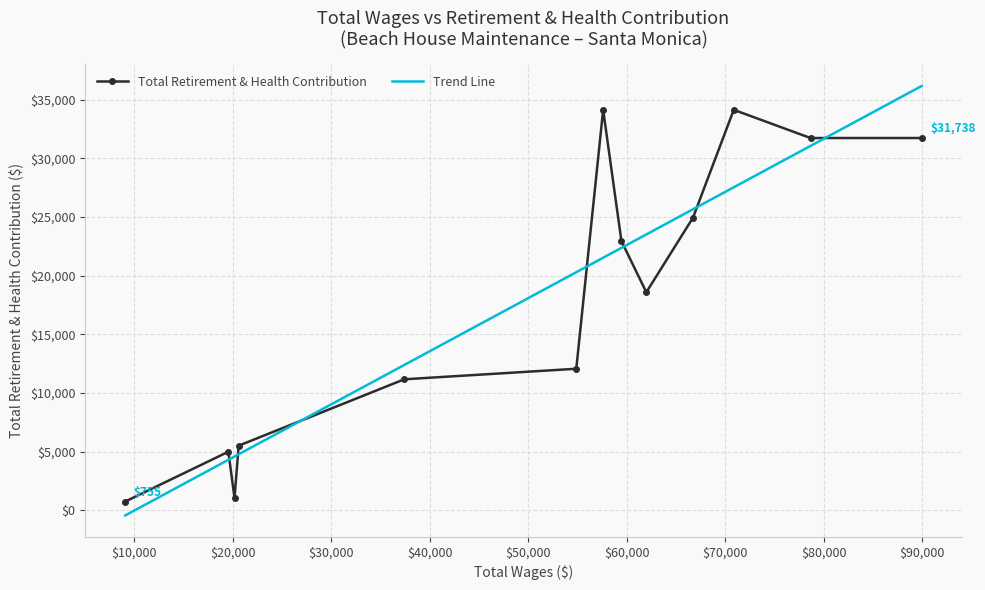

How many categories are shown in the chart?

13